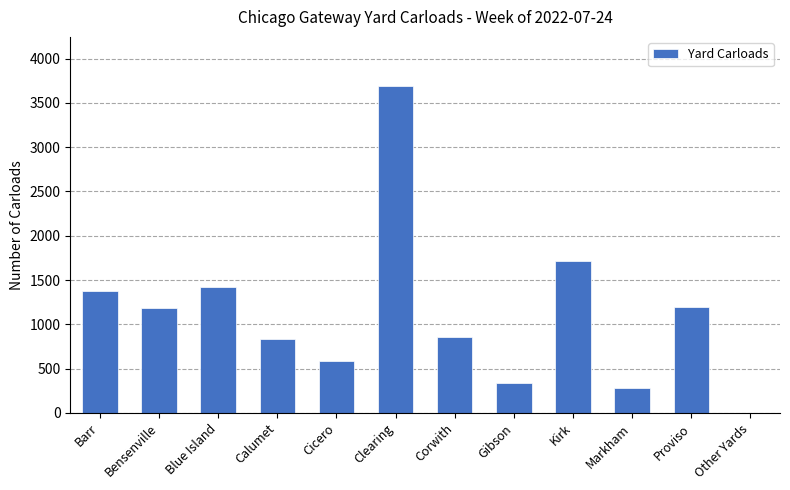

Count the number of data series in this chart.

1